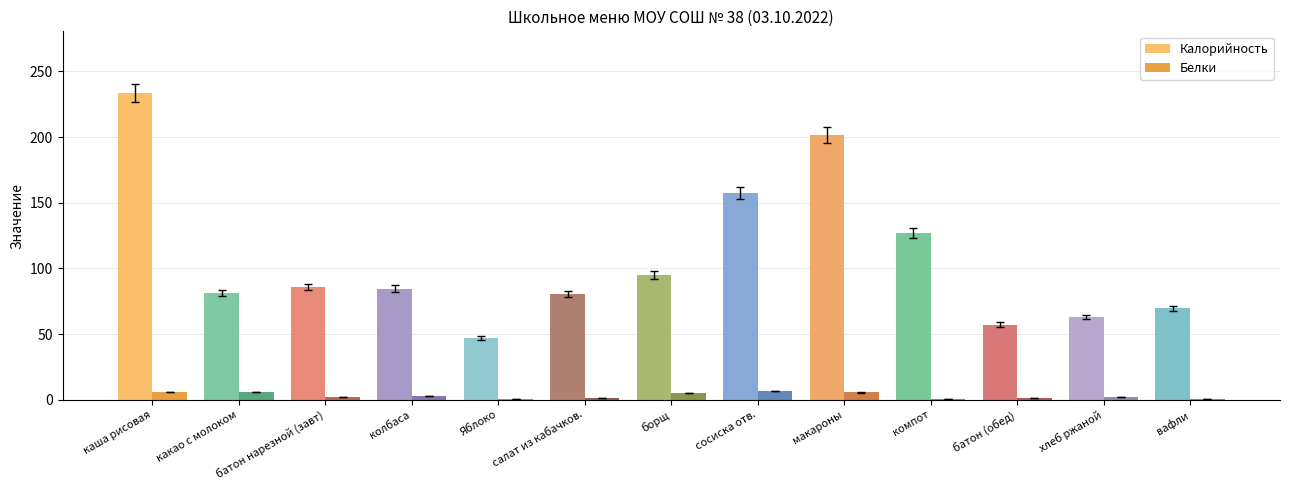

True or false: Калорийность has a value of 80.3 at салат из кабачков..

True